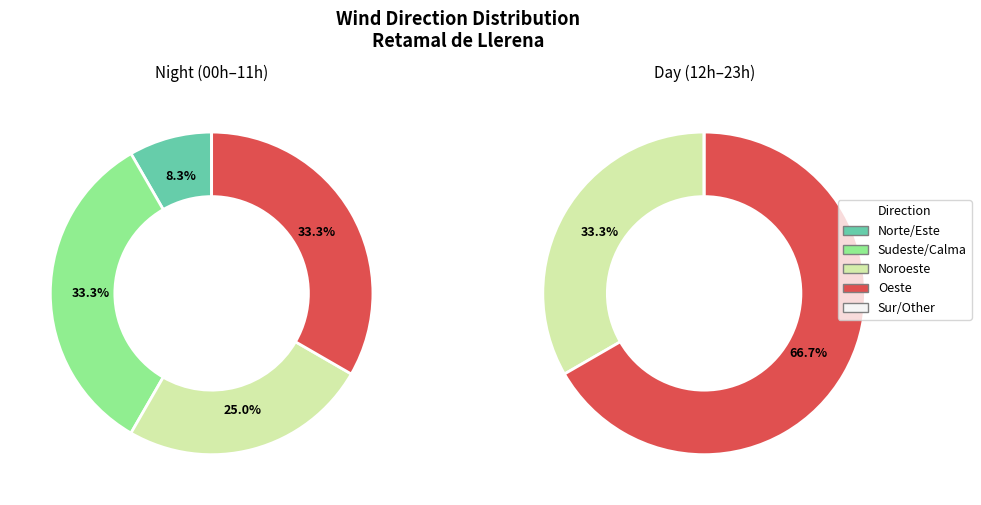

True or false: Oeste accounts for 33% of the total.

False